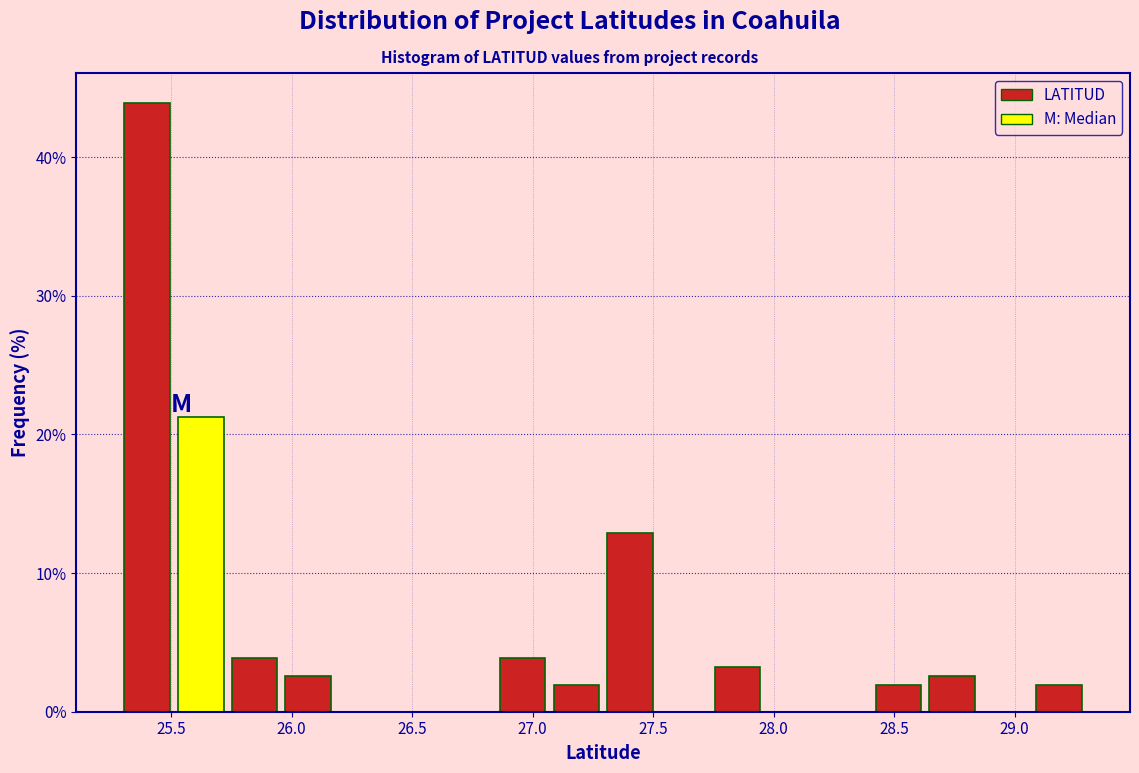

Reading left to right, list every bar in this chart as the range it spans on the x-axis followed by its height. Neither the bar edges nor the heights are printed on the chart, so give them approximately, as read against the axes.

25.30 to 25.50: 44
25.50 to 25.75: 21
25.75 to 25.95: 4
25.95 to 26.20: 3
26.20 to 26.40: 0
26.40 to 26.60: 0
26.60 to 26.85: 0
26.85 to 27.05: 4
27.05 to 27.30: 2
27.30 to 27.50: 13
27.50 to 27.75: 0
27.75 to 27.95: 3
27.95 to 28.20: 0
28.20 to 28.40: 0
28.40 to 28.65: 2
28.65 to 28.85: 3
28.85 to 29.05: 0
29.05 to 29.30: 2